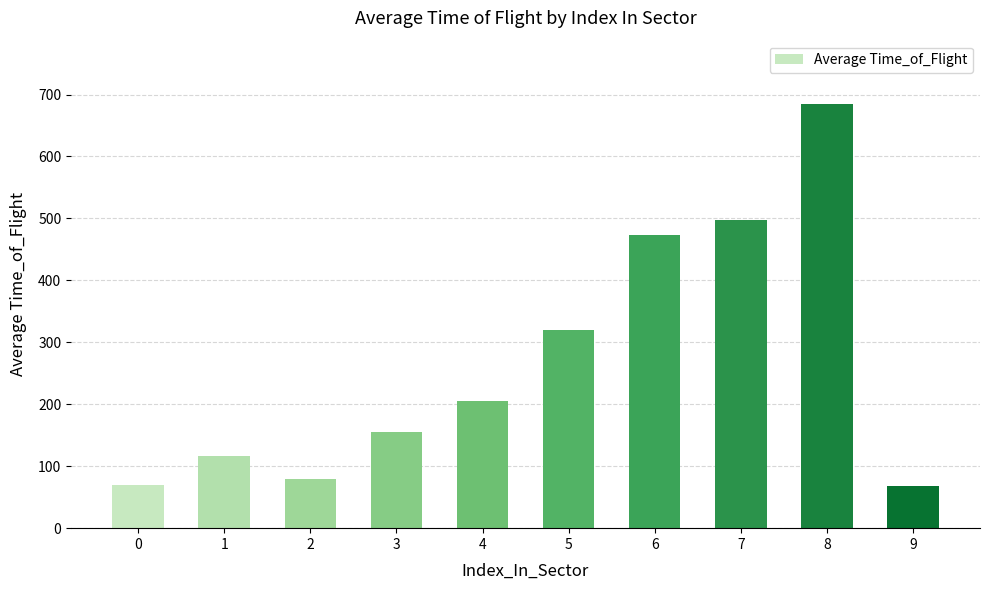

What is the value of the 3rd bar from the left?

79.2